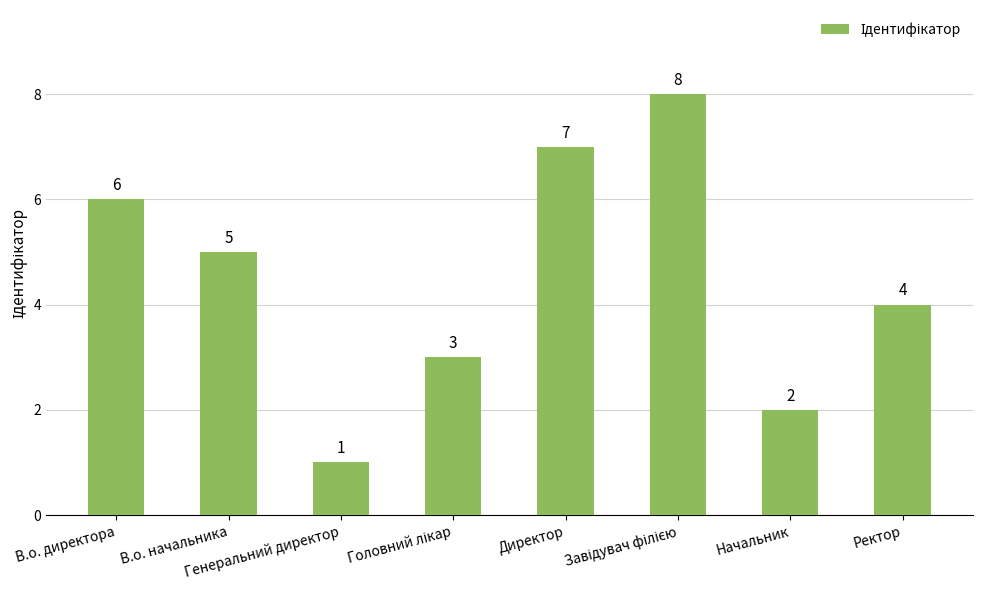

Are the bars horizontal?

No